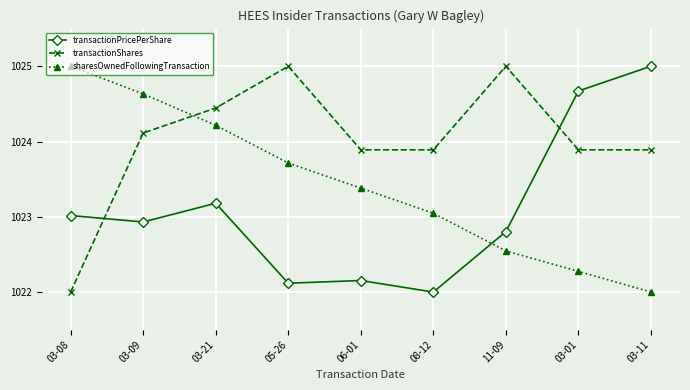

How many data points in sharesOwnedFollowingTransaction are above 1023?

6